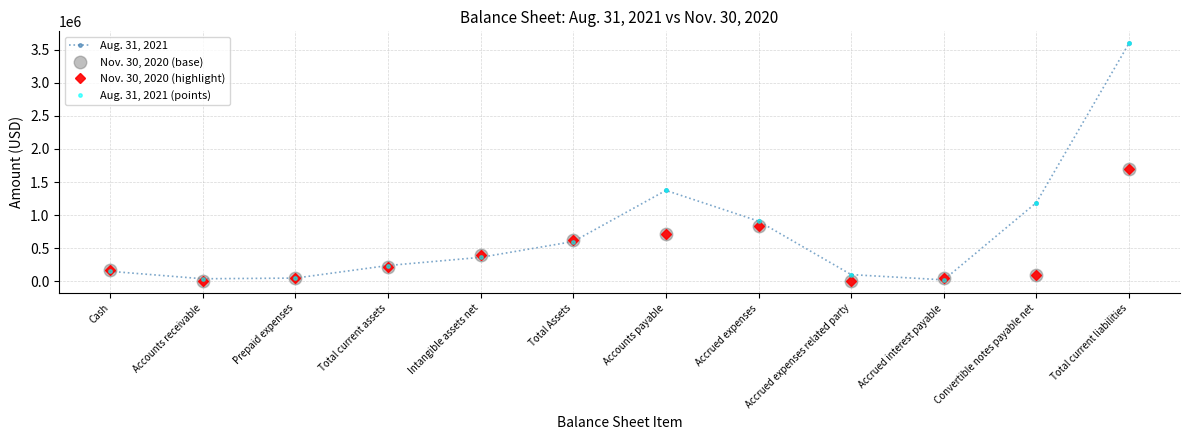

Rank the series at Intangible assets net from lowest to highest value.

Aug. 31, 2021, Aug. 31, 2021 (points), Nov. 30, 2020 (base), Nov. 30, 2020 (highlight)